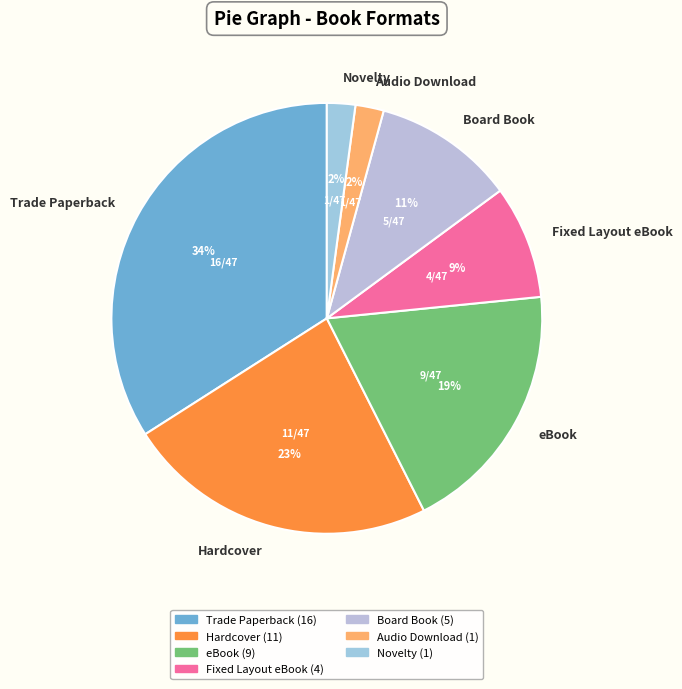

Which category has the biggest portion of the pie?

Trade Paperback